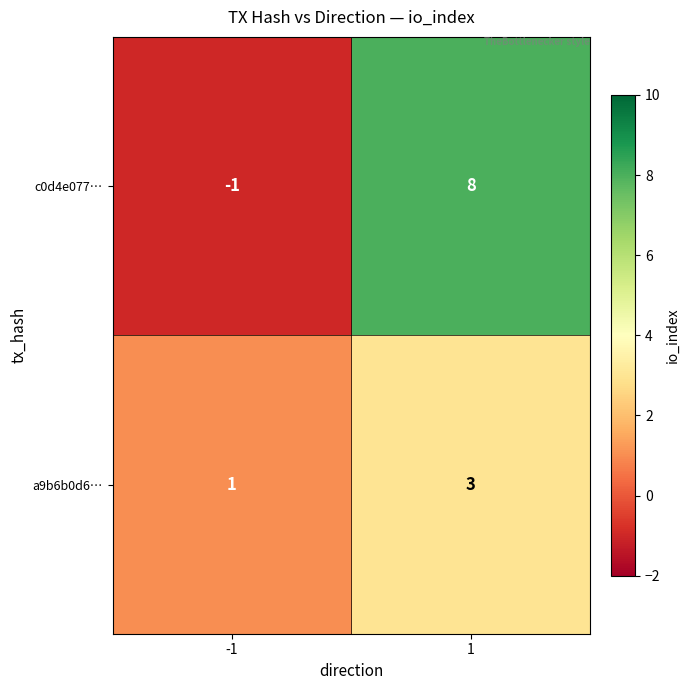

Reading left to right, extract all data points from this chart.

c0d4e077…: -1	8
a9b6b0d6…: 1	3